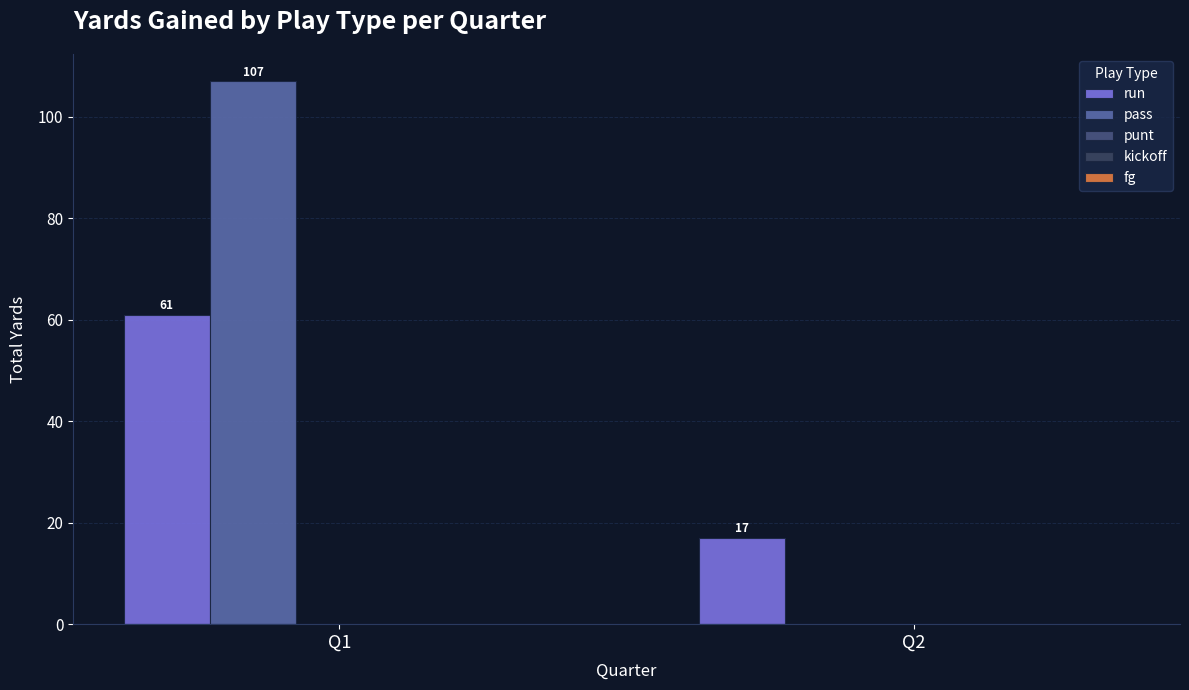

The pass series shows -51 at Q2. True or false?

False